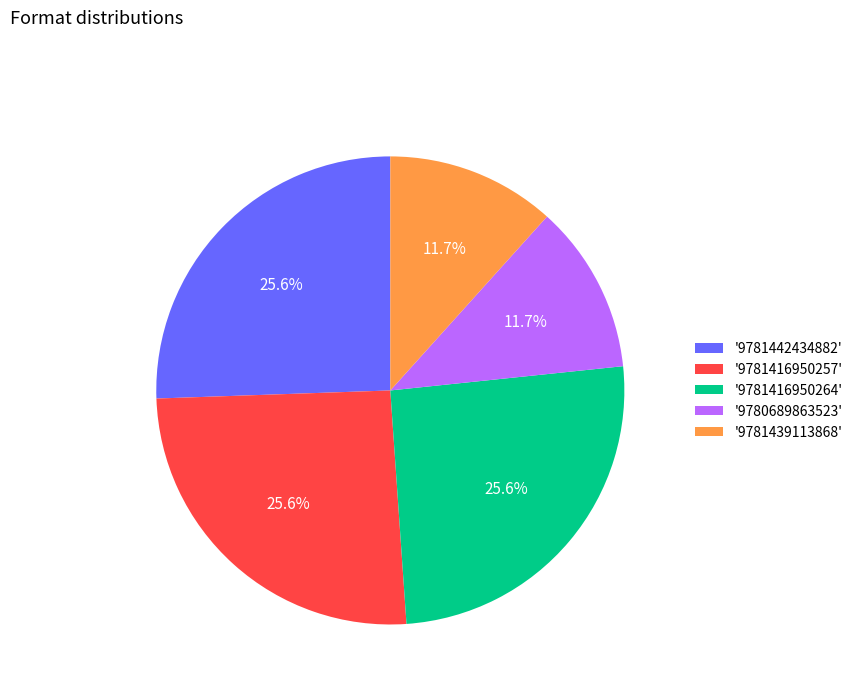

How many segments does this pie chart have?

5